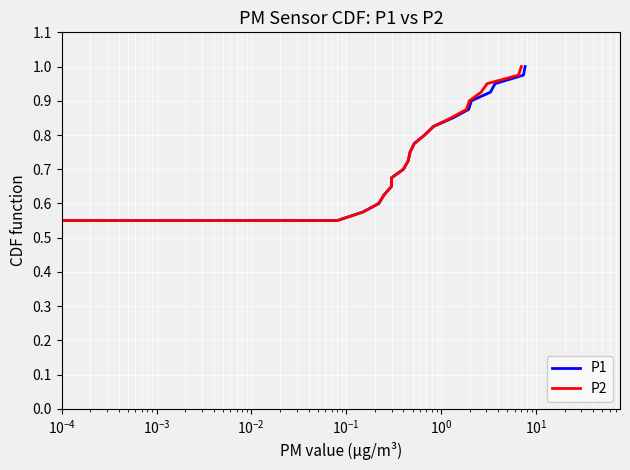

True or false: P2 and P1 cross at least once.

False